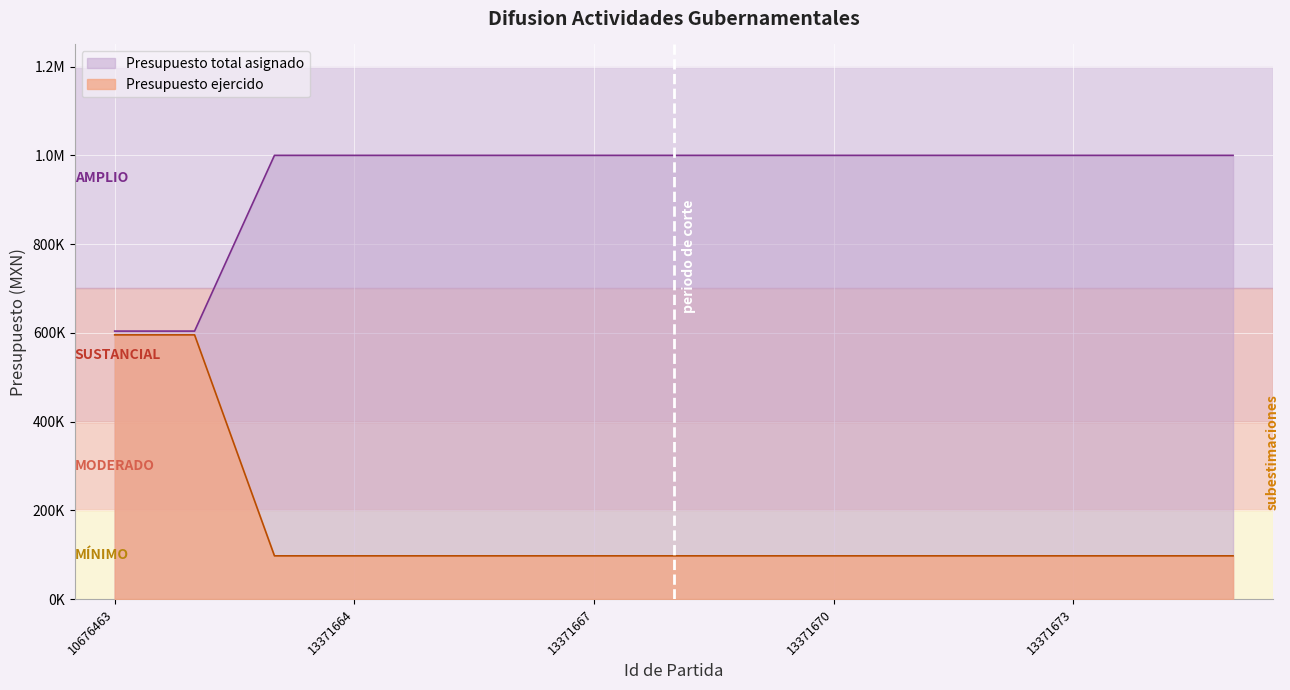

Between 13371668 and 13371669, which is larger?

13371668